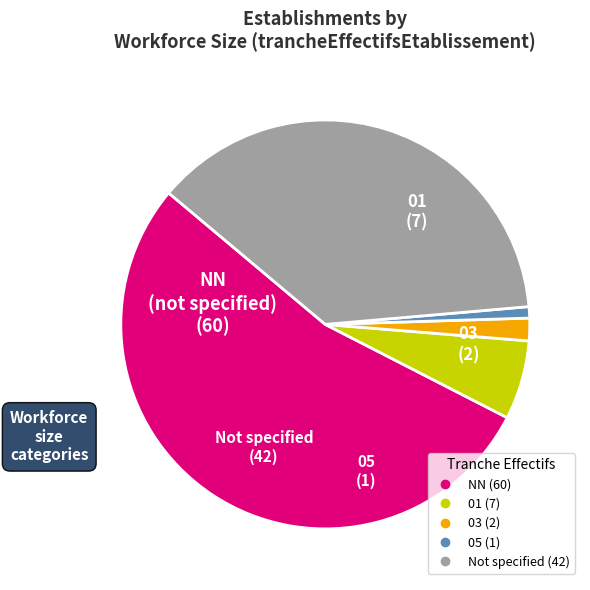

Is there any slice that represents more than half of the pie?

Yes